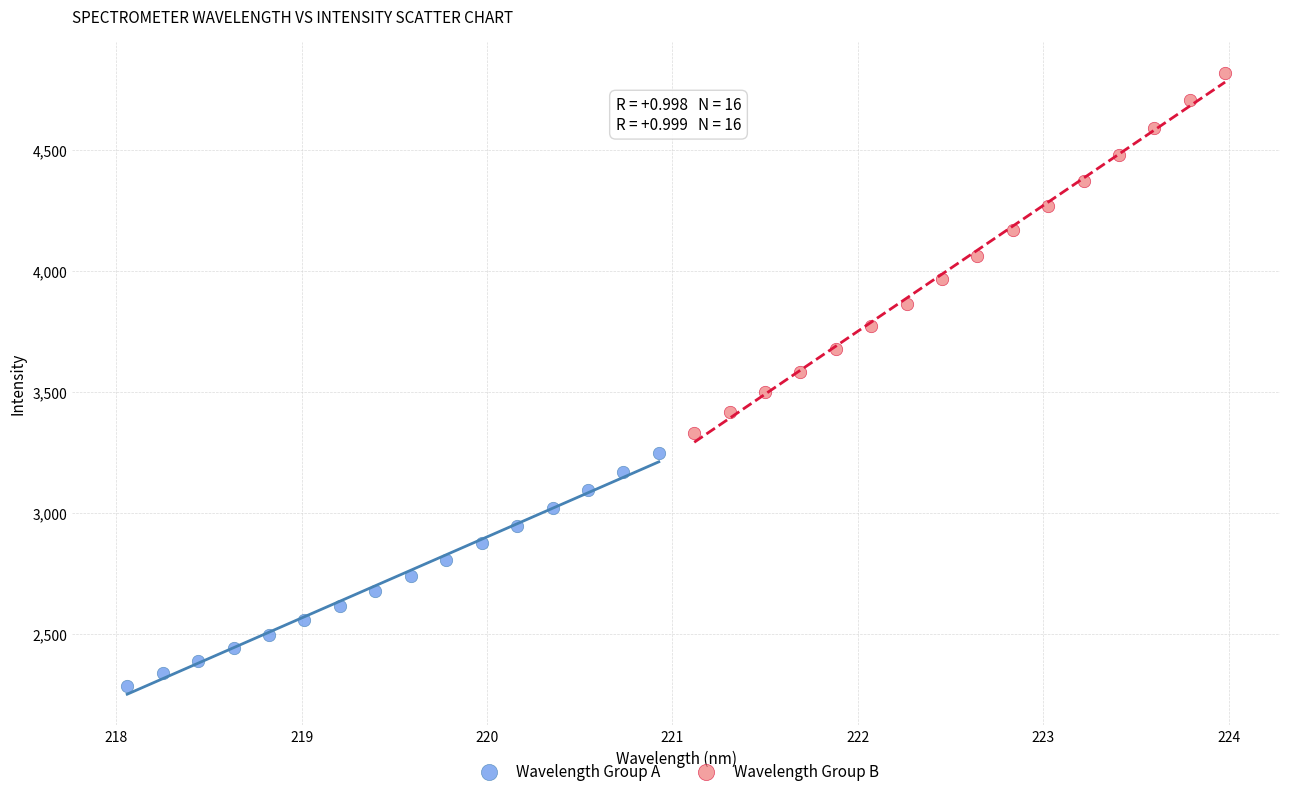

Which series contains the highest Y value?

Wavelength Group B